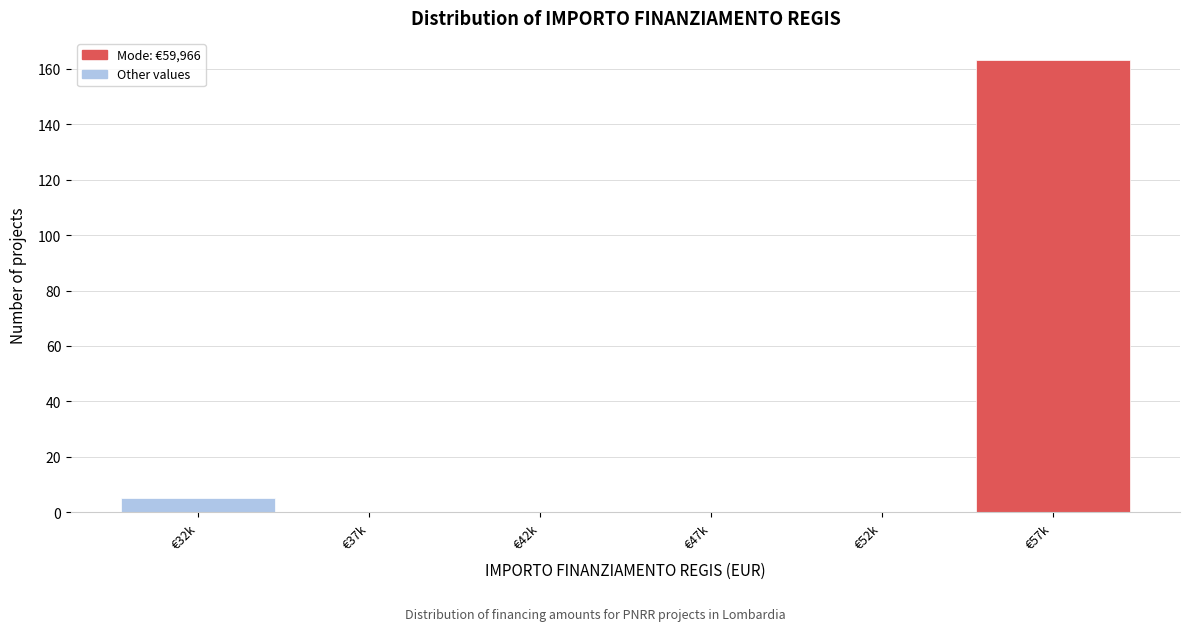

Reading left to right, what are all the values shown in this chart?

€32k=5	€37k=0	€42k=0	€47k=0	€52k=0	€57k=163